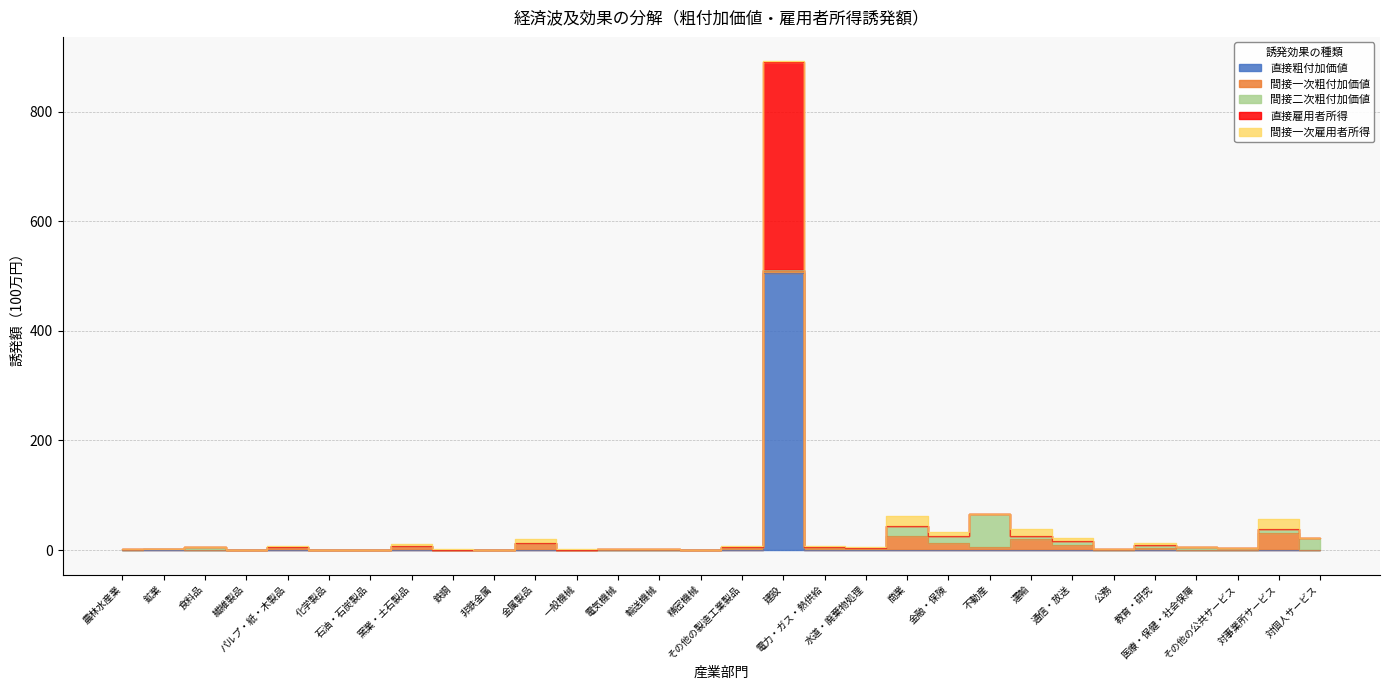

What is the highest value of the 直接雇用者所得 series?

379.1